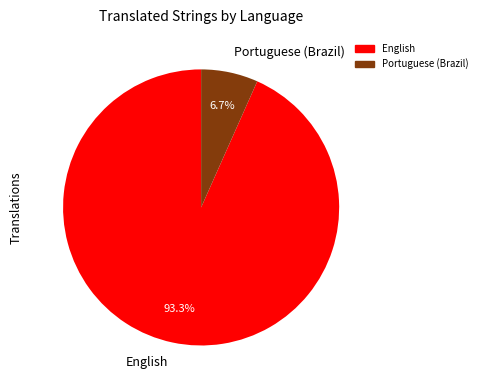

To the nearest percent, what is the difference between the largest and smallest slice percentages?

87%